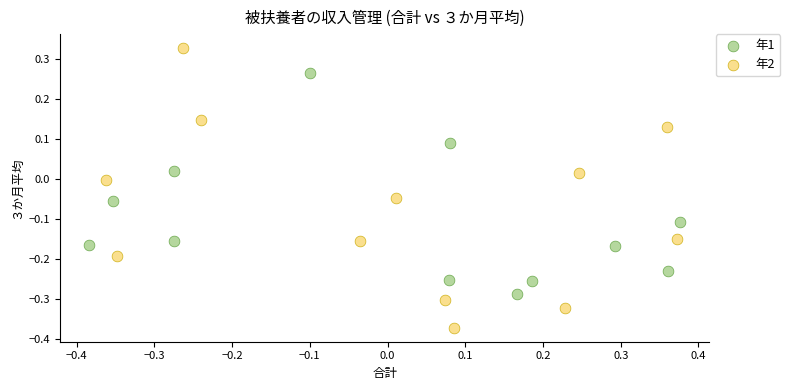

What are all the series names shown in the legend?

年1, 年2